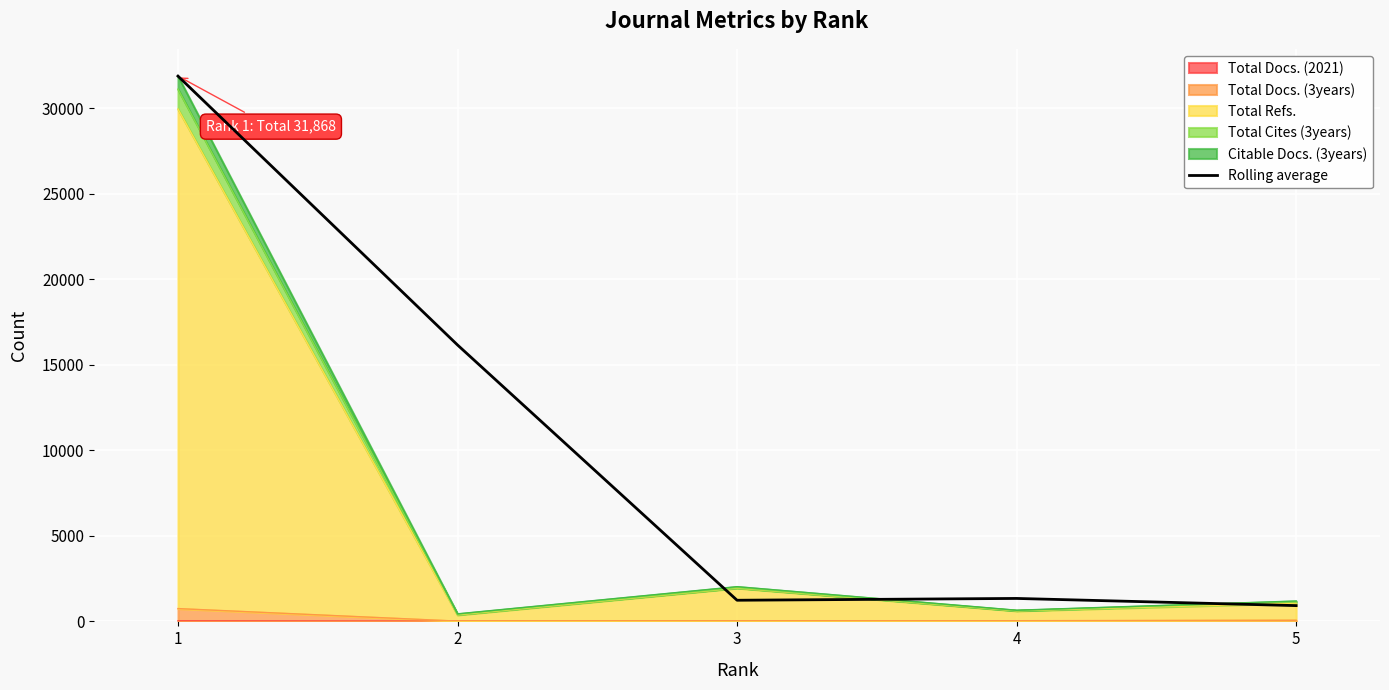

What is the maximum value shown in the chart?

31868.0